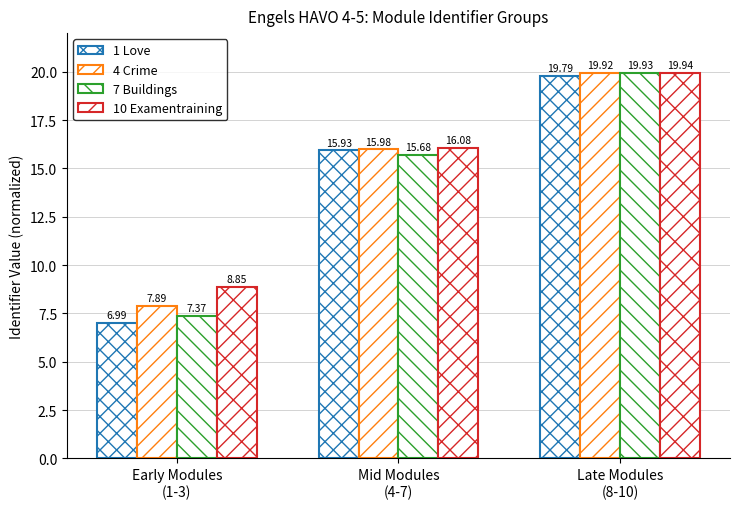

At which label does 7 Buildings reach its minimum?

Early Modules
(1-3)